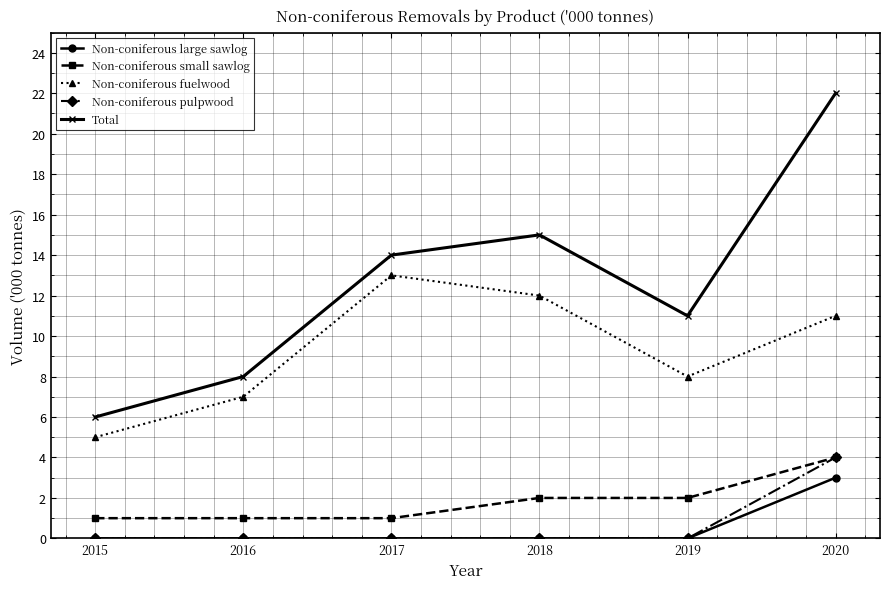

Count the number of categories in the chart.

6